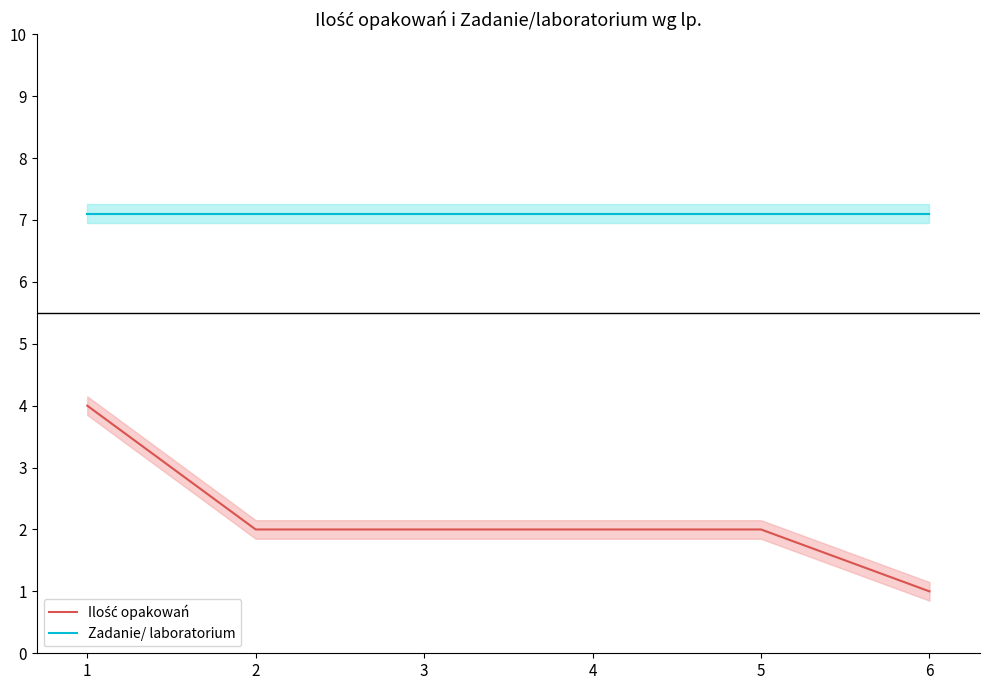

True or false: Zadanie/ laboratorium and Ilość opakowań intersect in this chart.

False